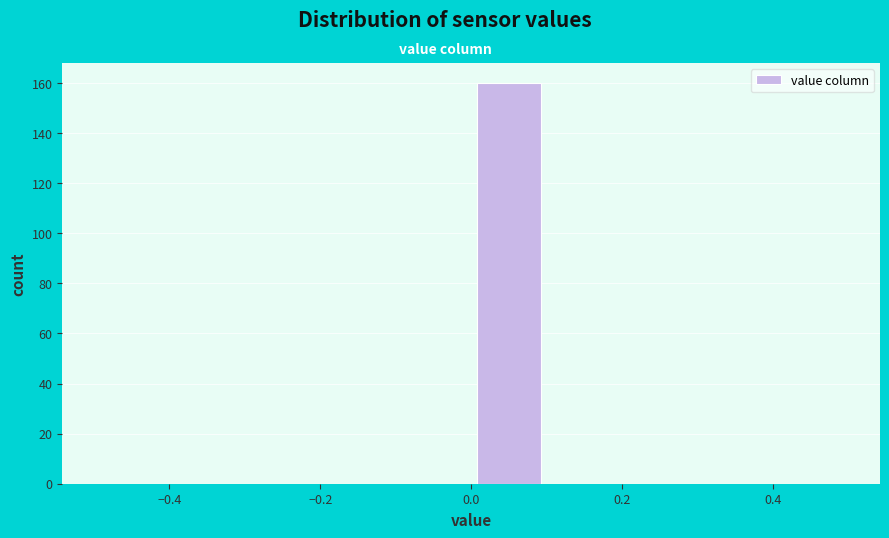

Reading left to right, list every bar in this chart as the range it spans on the x-axis followed by its height. The values are not printed on the chart, so give them approximately, as read against the axis.

-0.5 to -0.4: 0
-0.4 to -0.3: 0
-0.3 to -0.2: 0
-0.2 to -0.1: 0
-0.1 to 0.0: 0
0.0 to 0.1: 160
0.1 to 0.2: 0
0.2 to 0.3: 0
0.3 to 0.4: 0
0.4 to 0.5: 0